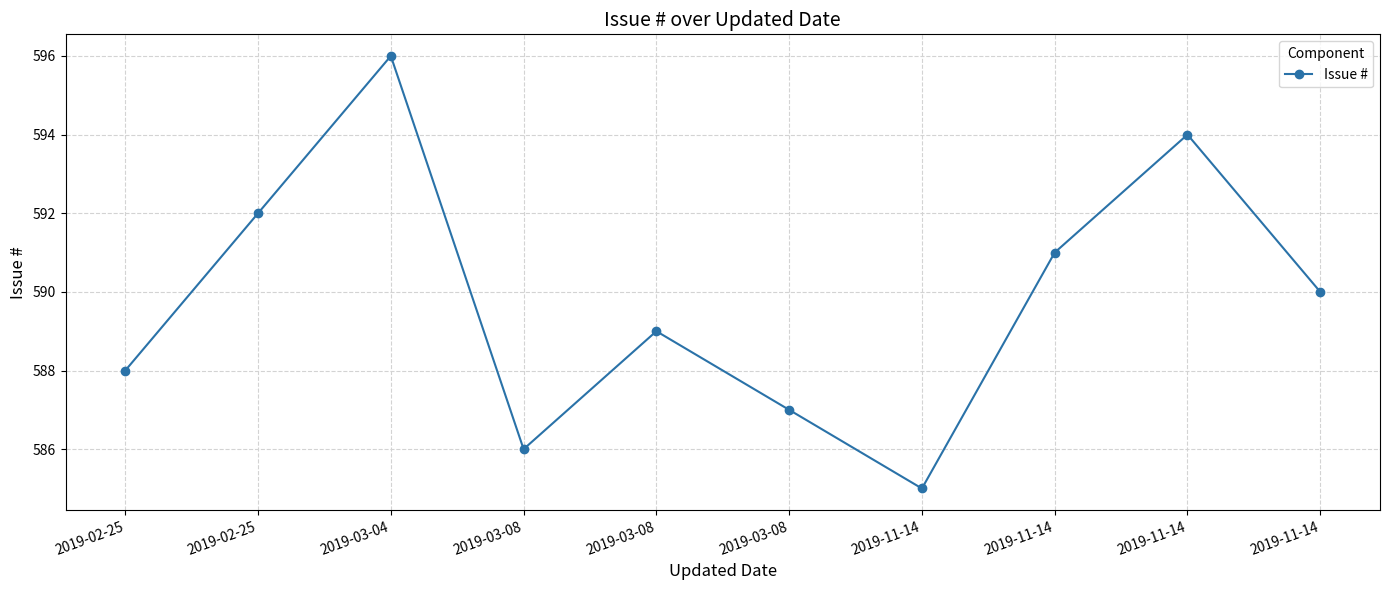

How many data points does each series have?

10